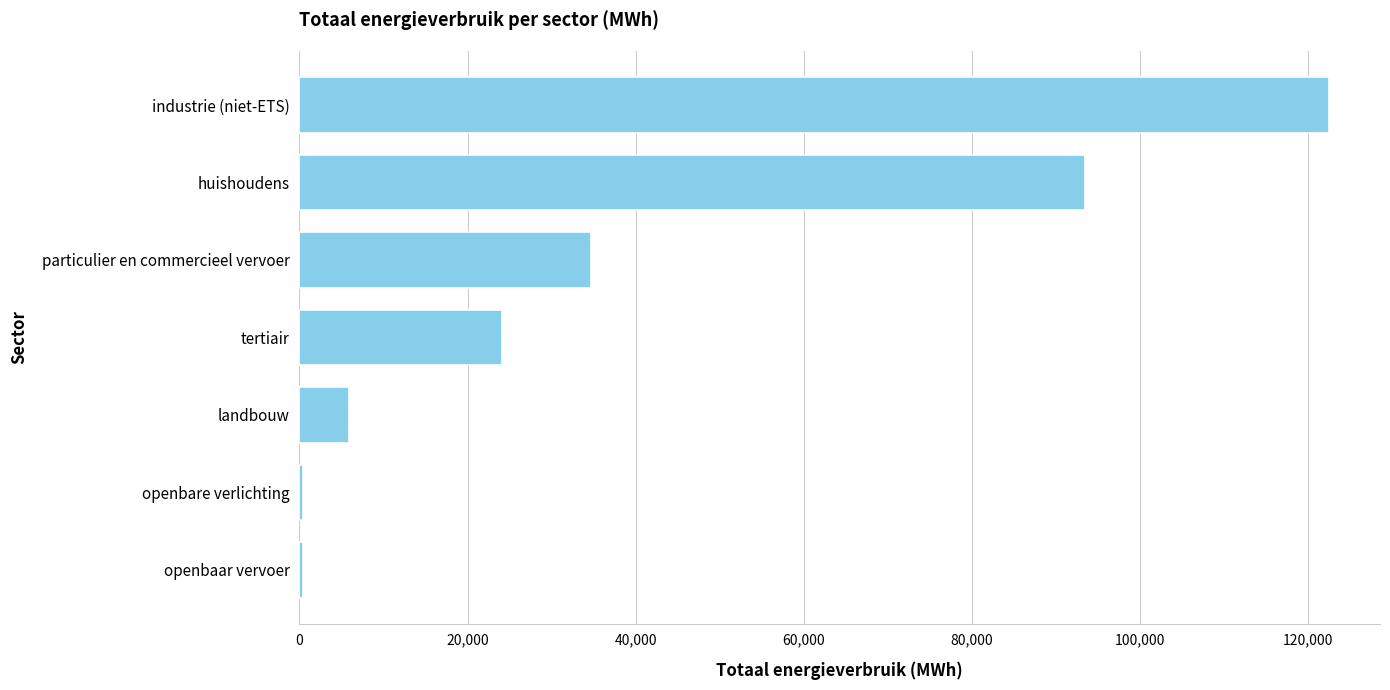

Between huishoudens and tertiair, which is larger?

huishoudens